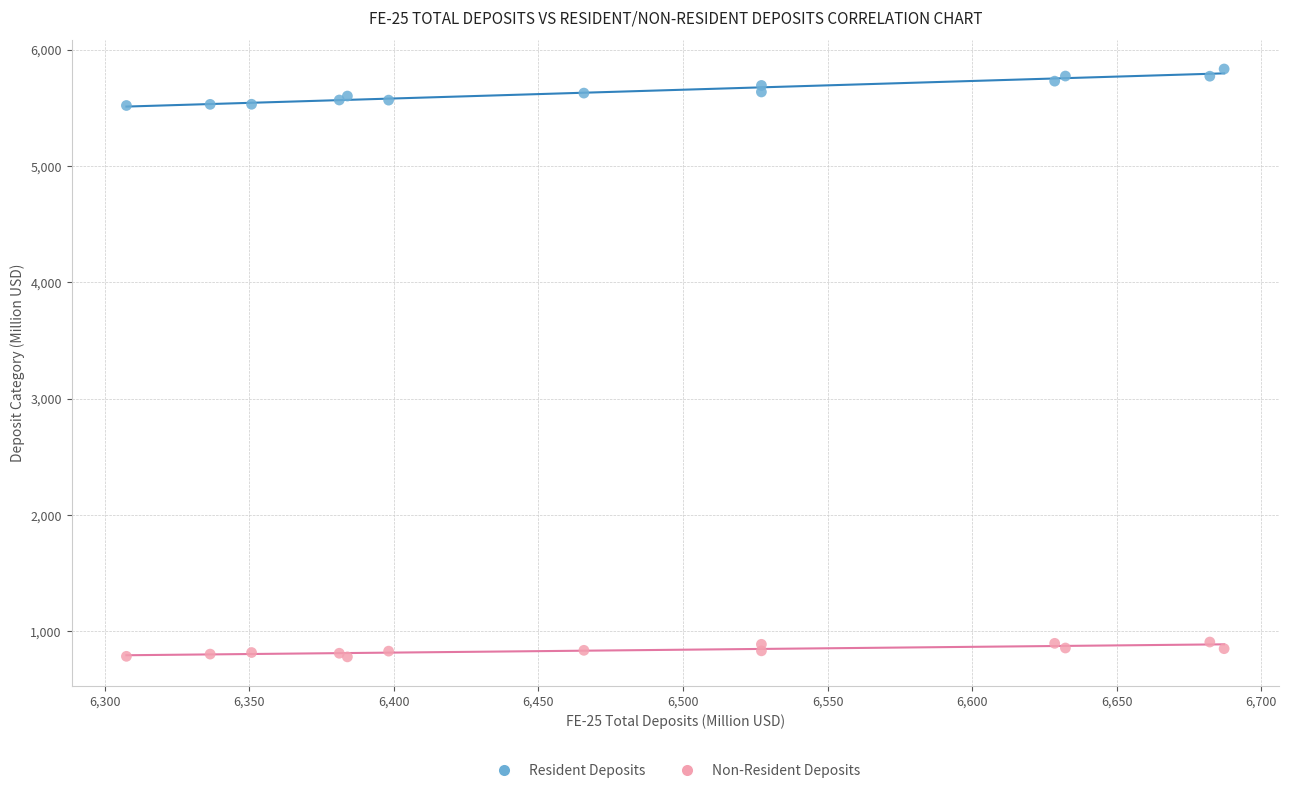

Which series has the largest Y range (max minus min)?

Resident Deposits